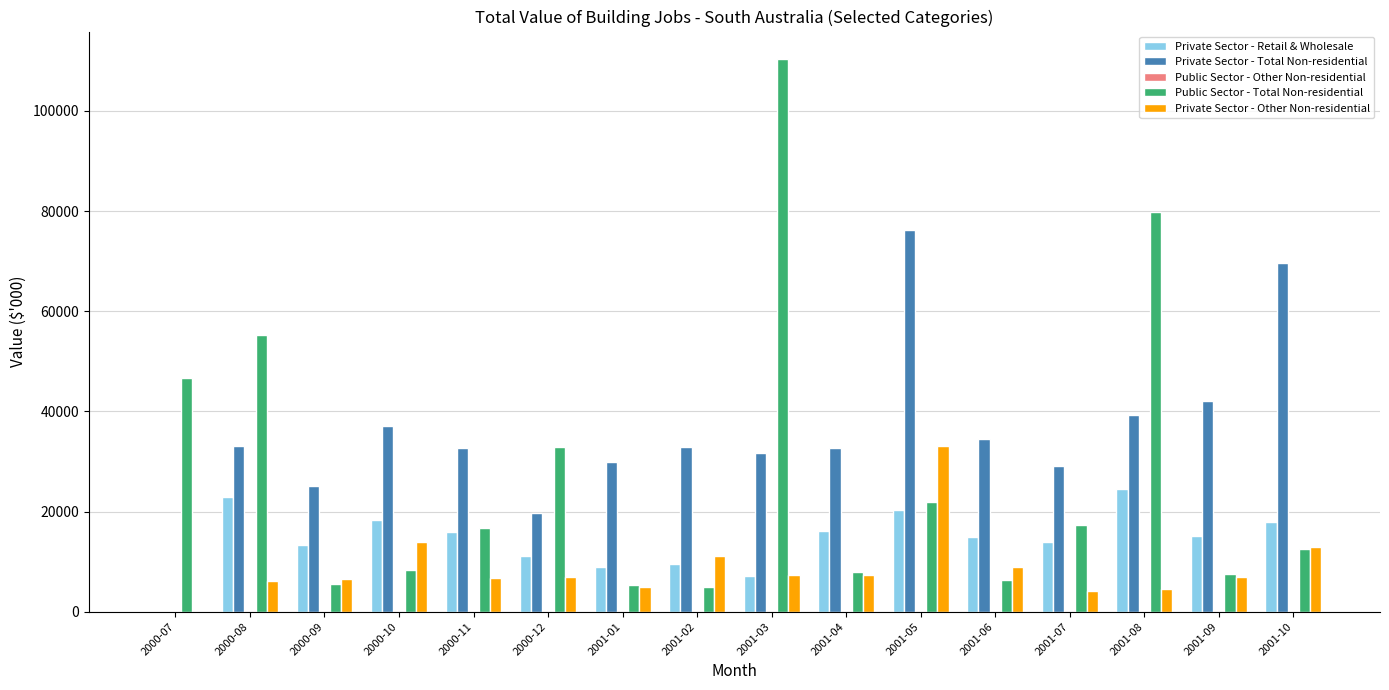

At which label does Public Sector - Total Non-residential reach its peak?

2001-03